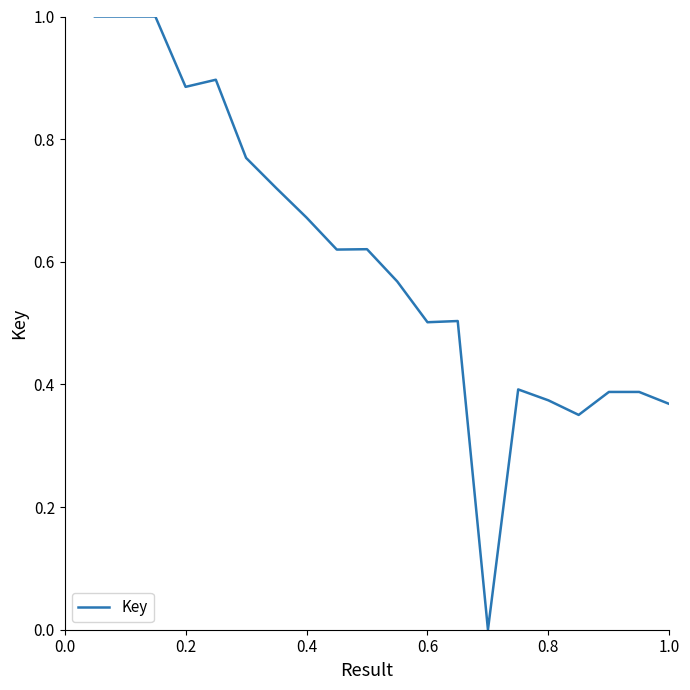

What is the greatest value displayed?

1.0